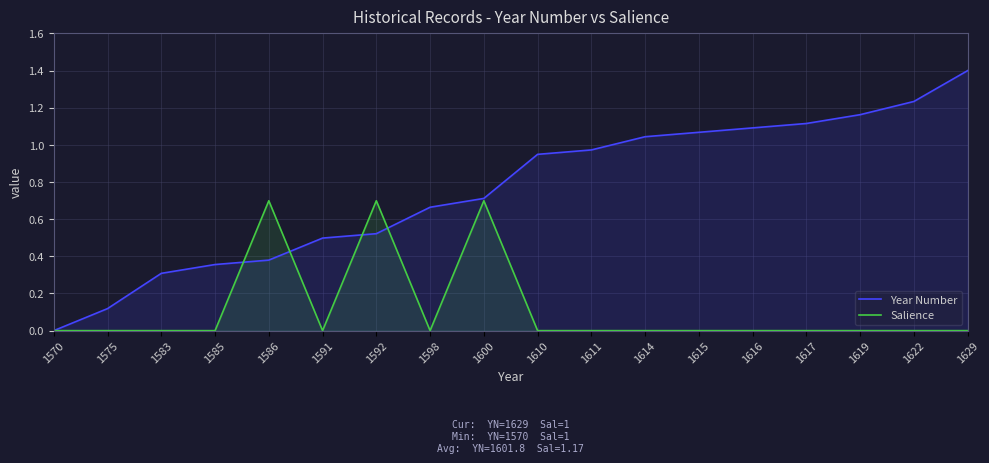

The value of Year Number at 1610 is 0.9. True or false?

True